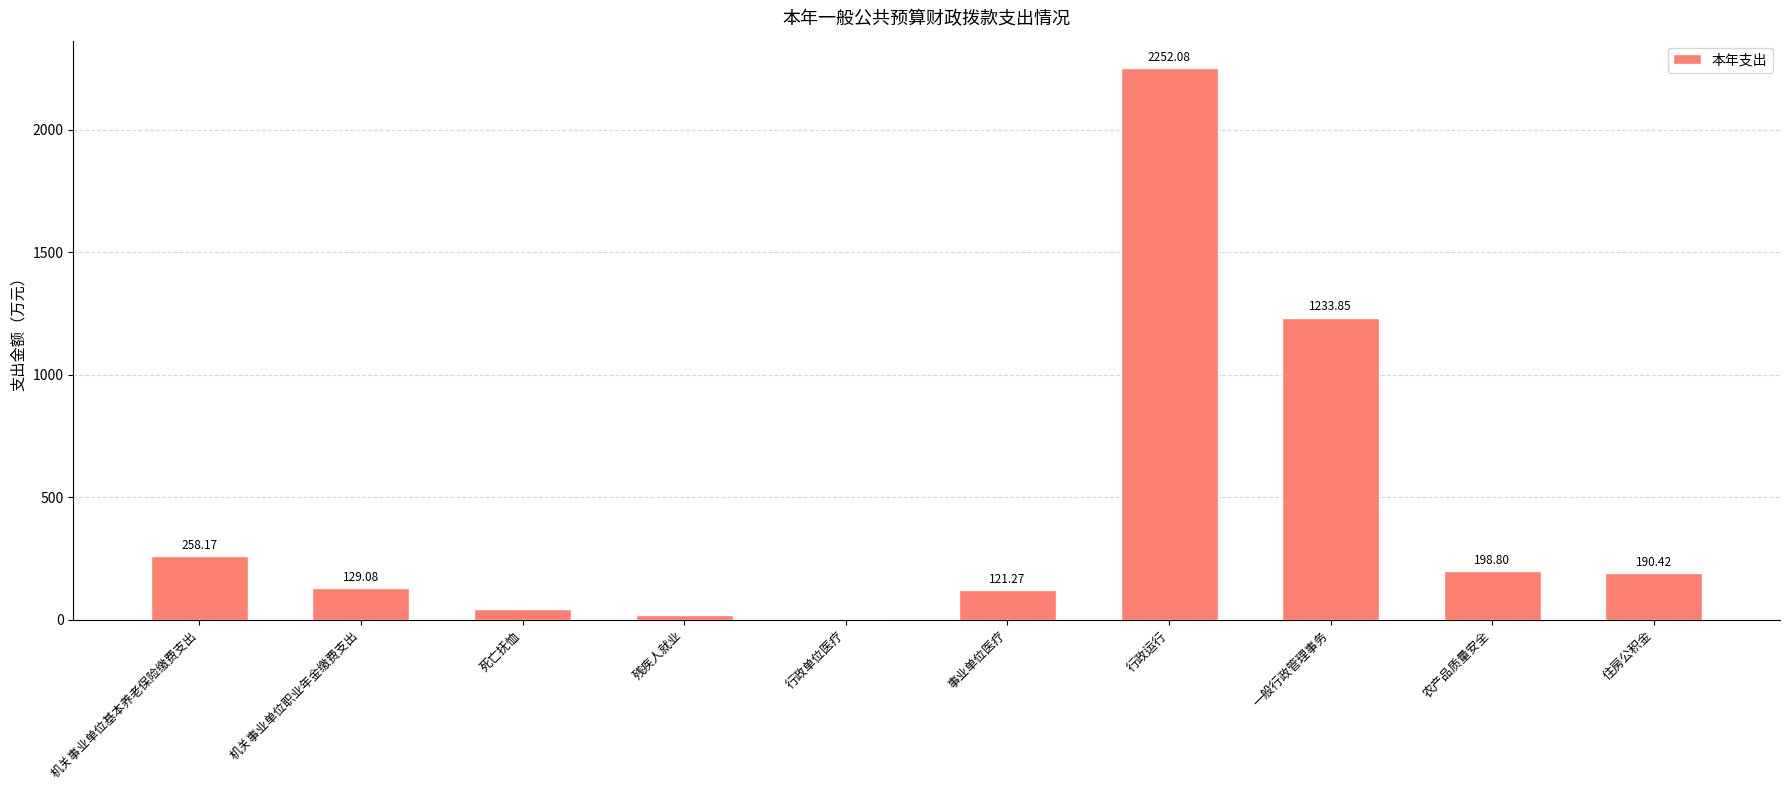

Read the value at 机关事业单位职业年金缴费支出.

129.1